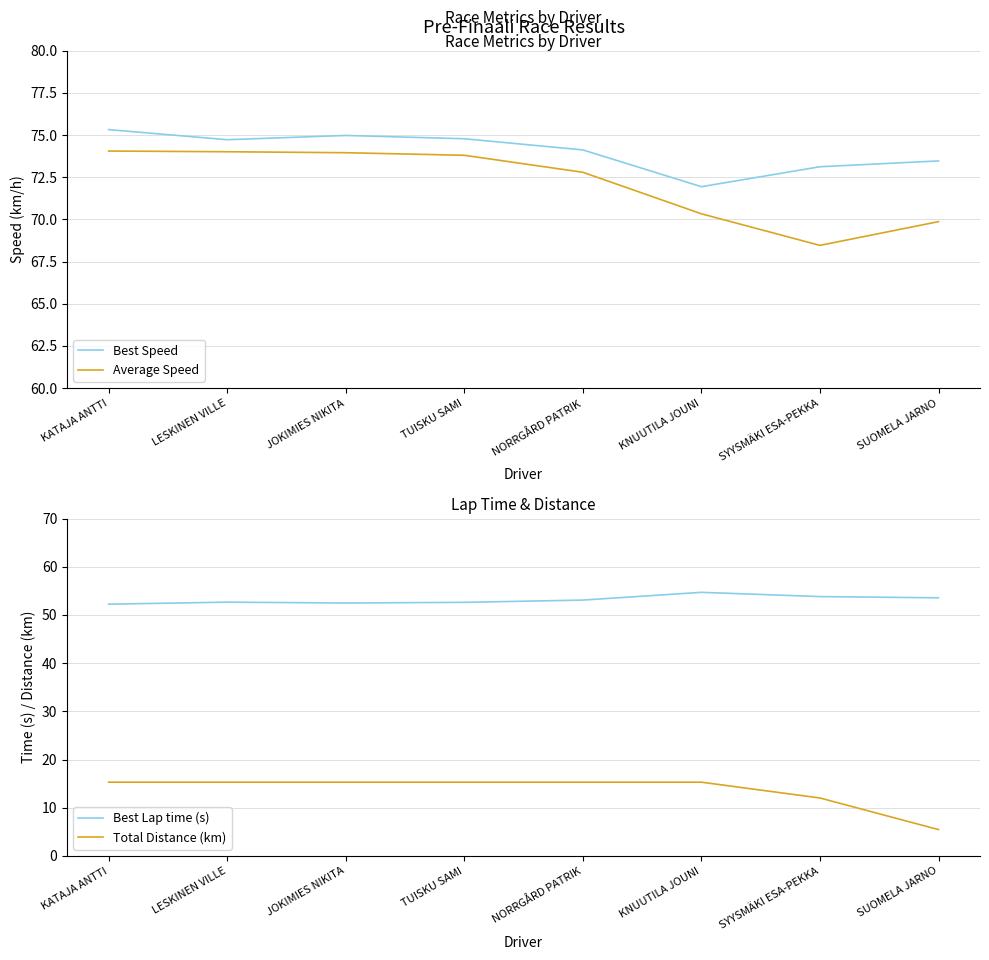

How many values in the Average Speed series exceed 73?

4